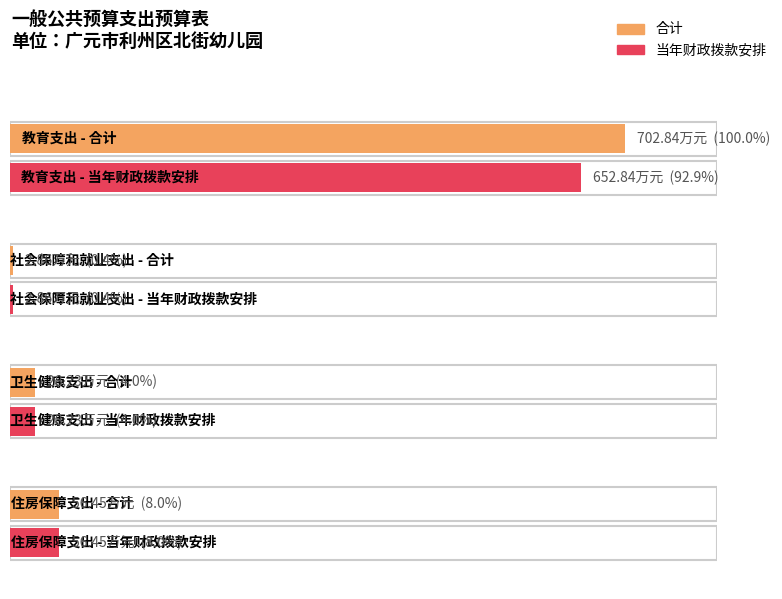

At which label does 当年财政拨款安排 first exceed 56?

教育支出